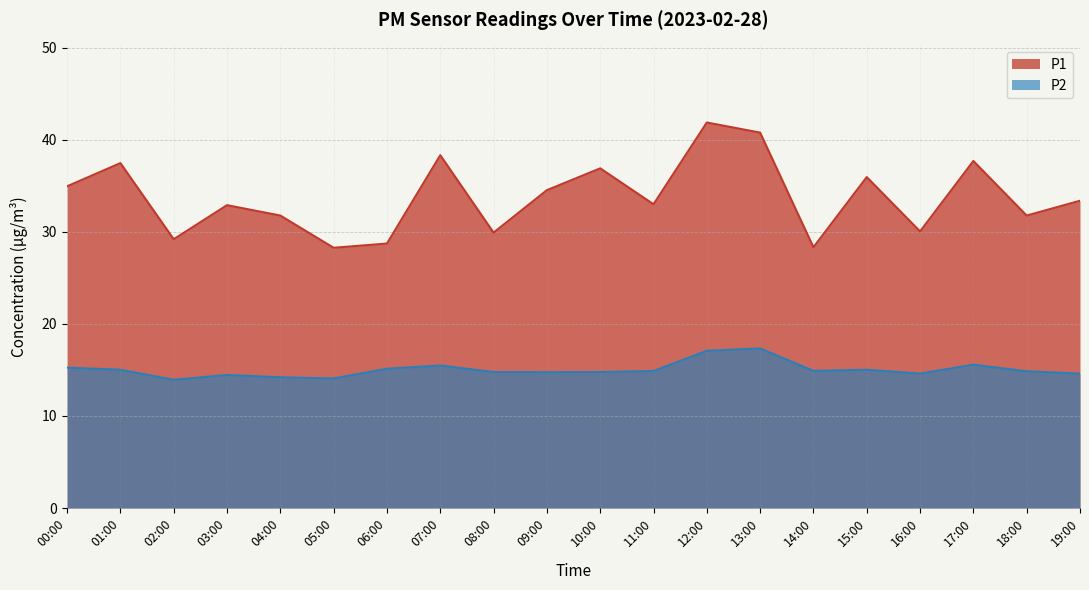

What is the sum of all P1 values?

675.8